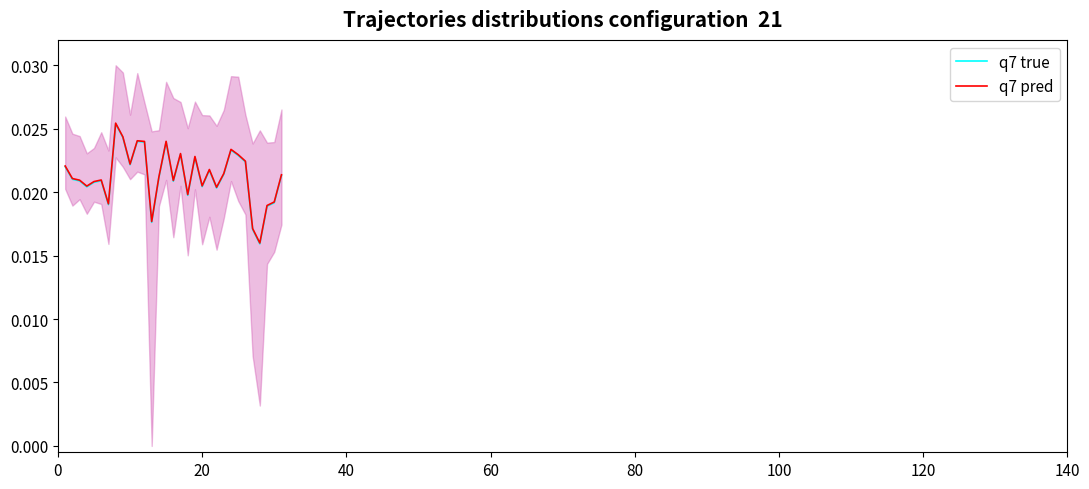

Rank the series by their average value, from highest to lowest.

q7 pred, q7 true